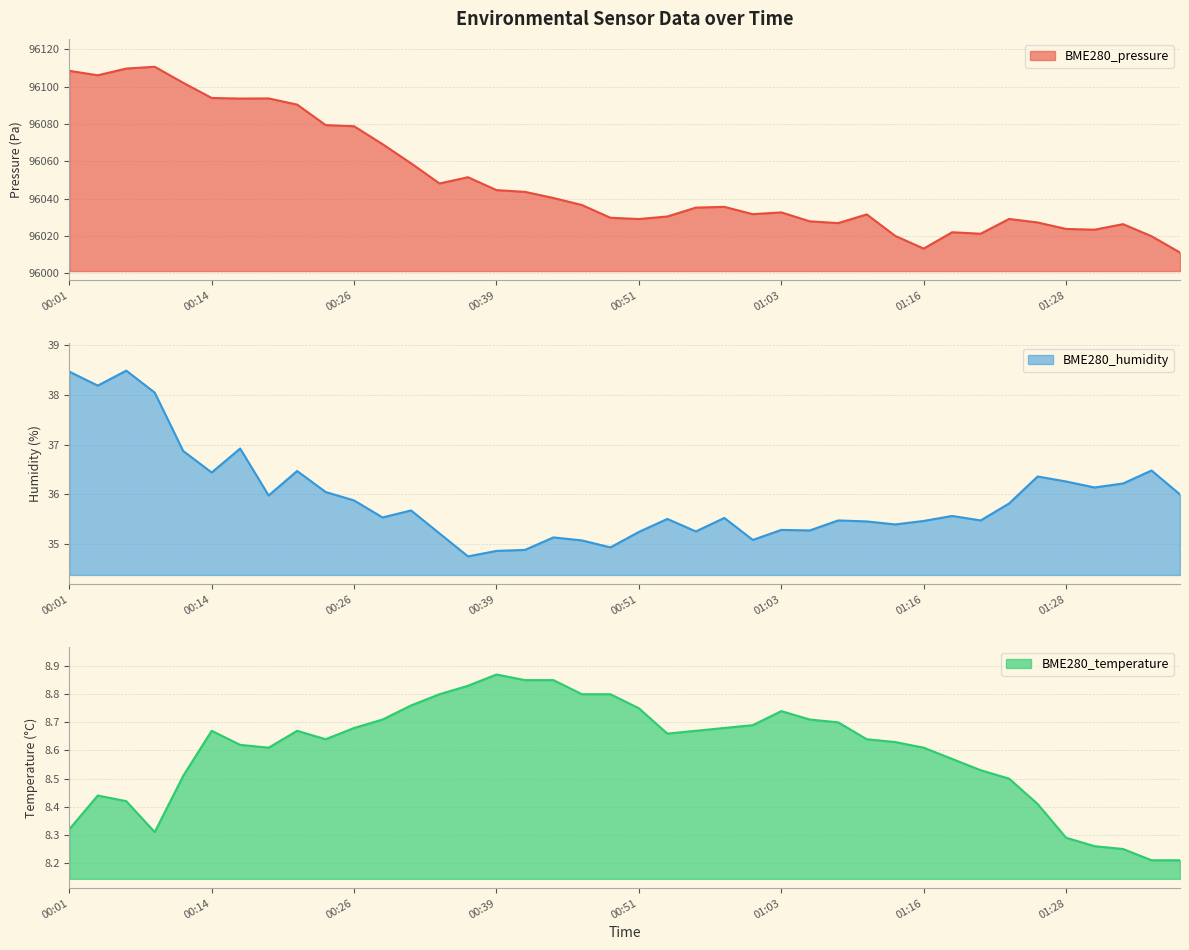

The value of BME280_humidity at 01:23 is 35.8. True or false?

True